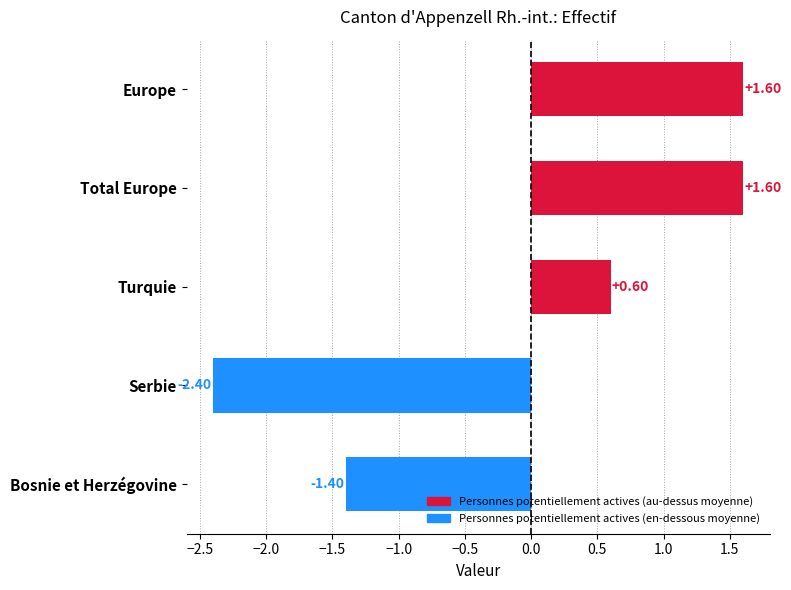

At which label is the value closest to 0?

Turquie